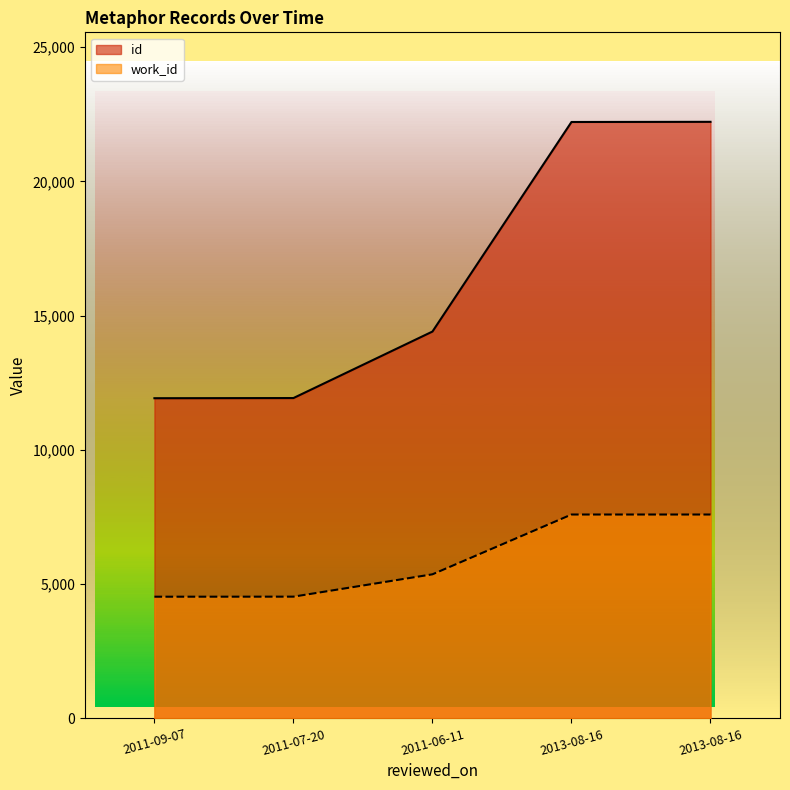

Where is id nearest to the value 17070?

2011-06-11